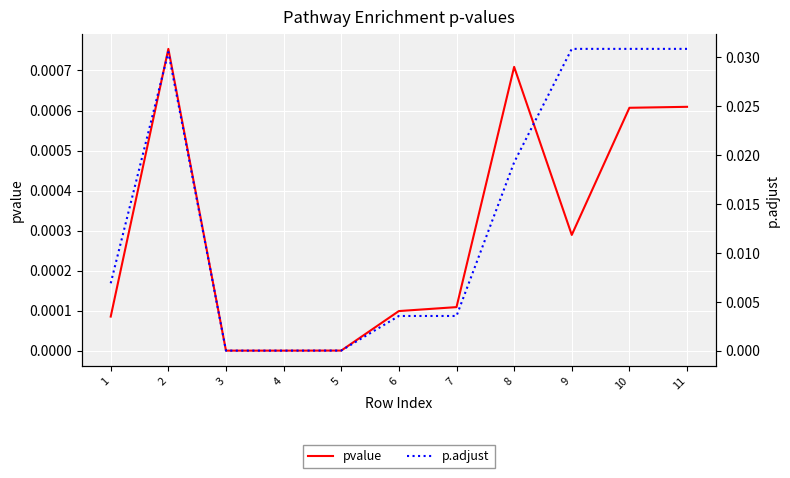

Reading left to right, transcribe all the data shown in this chart.

pvalue: 1=0.0	2=0.0	3=0.0	4=0.0	5=0.0	6=0.0	7=0.0	8=0.0	9=0.0	10=0.0	11=0.0
p.adjust: 1=0.0	2=0.0	3=0.0	4=0.0	5=0.0	6=0.0	7=0.0	8=0.0	9=0.0	10=0.0	11=0.0